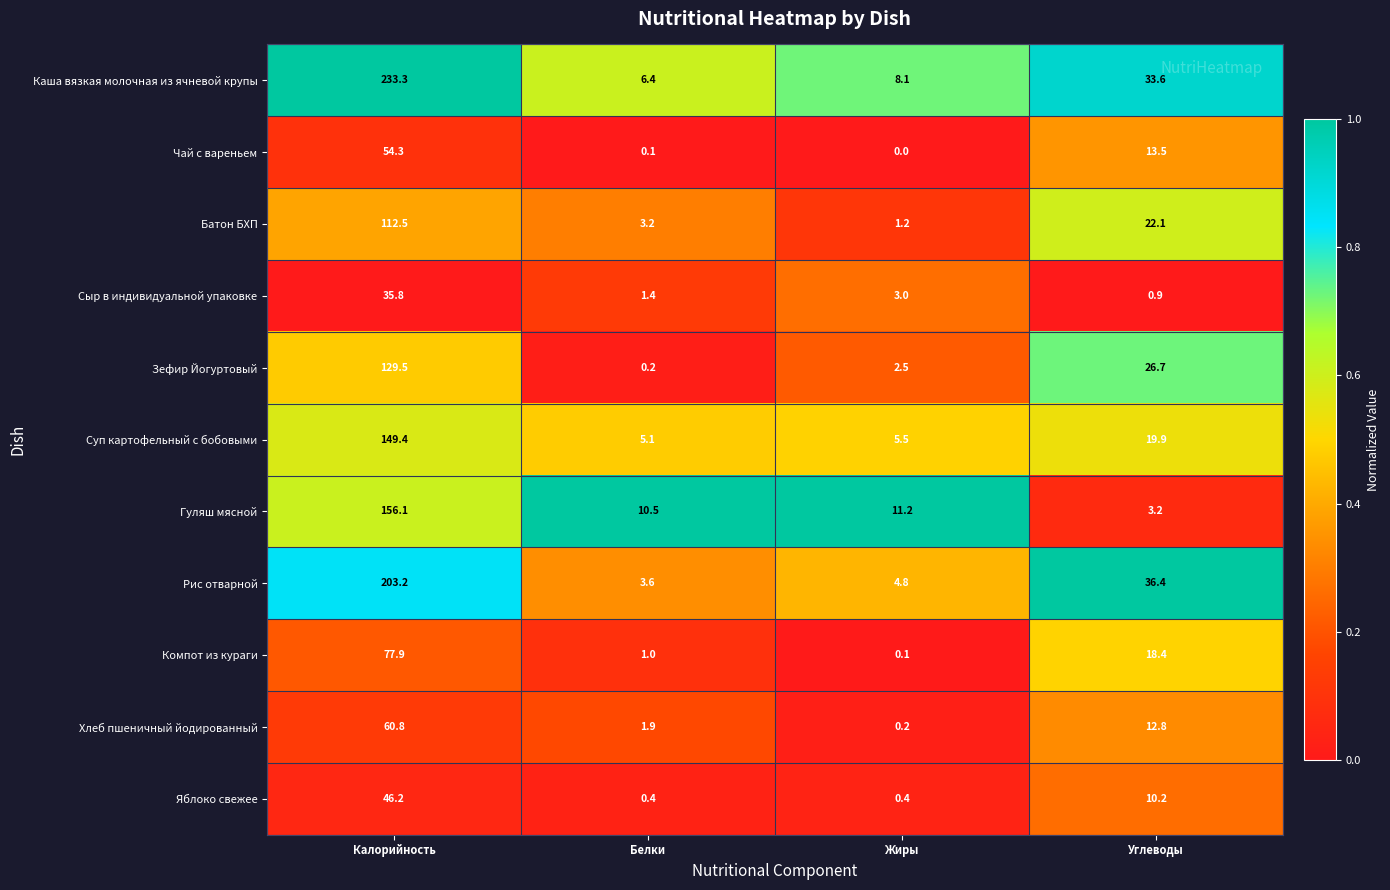

Rank the categories by Зефир Йогуртовый value from lowest to highest.

Белки, Жиры, Углеводы, Калорийность